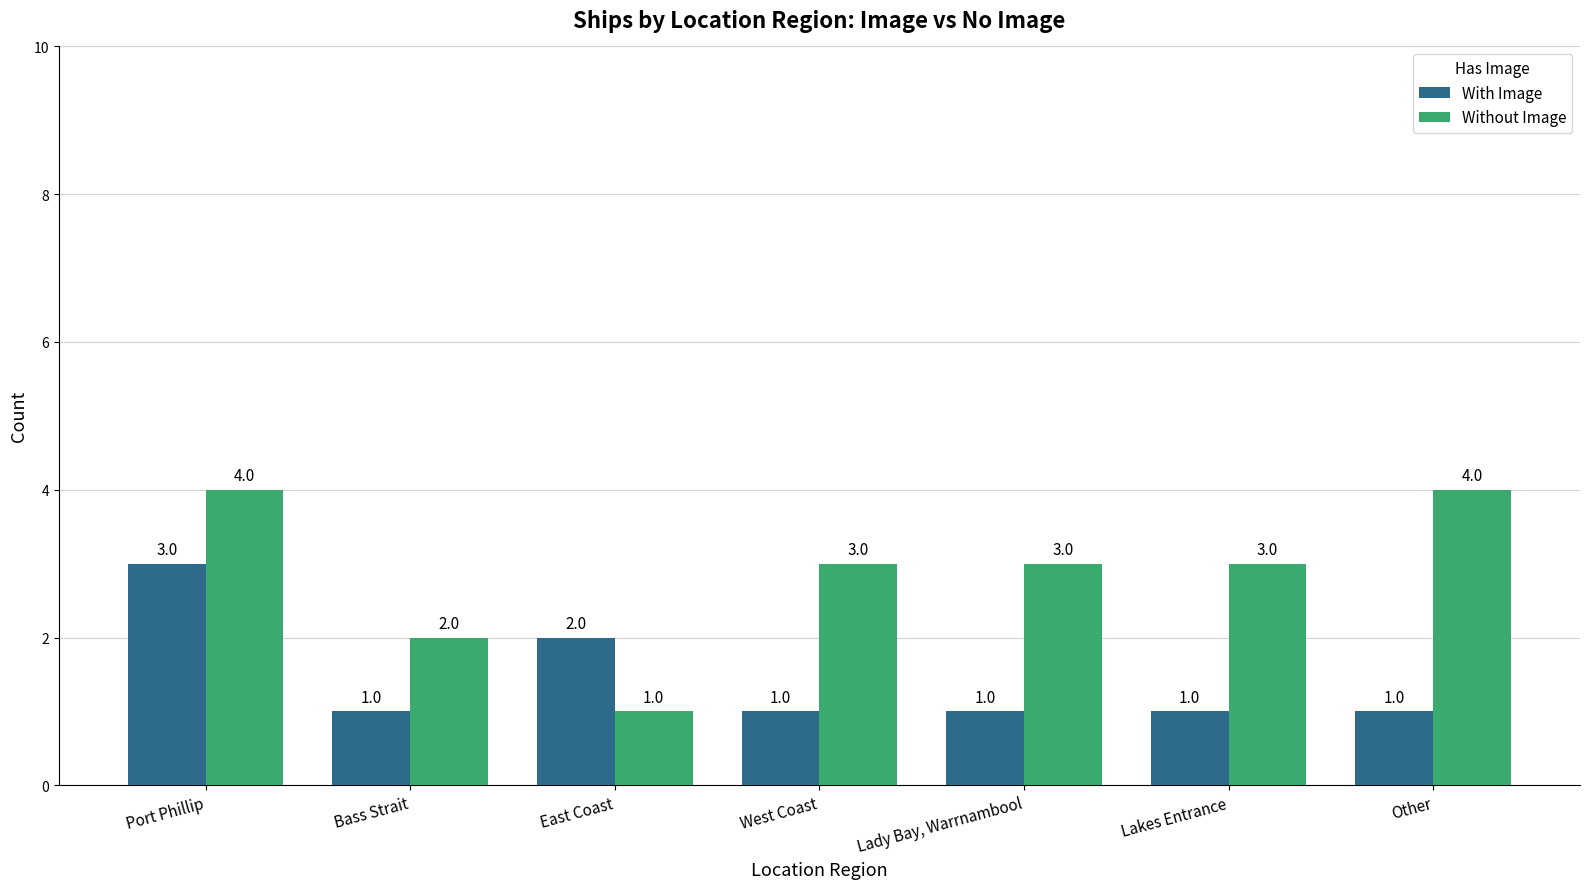

Which series has the widest spread of values?

Without Image